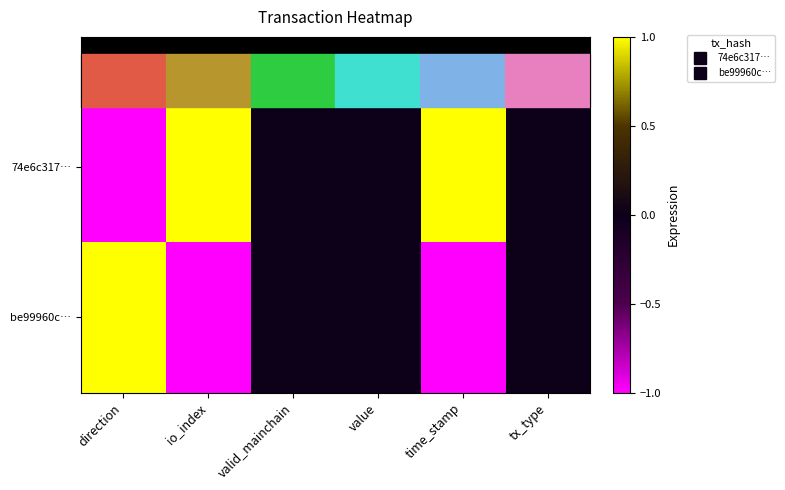

At which category is the sum across all series the highest?

direction